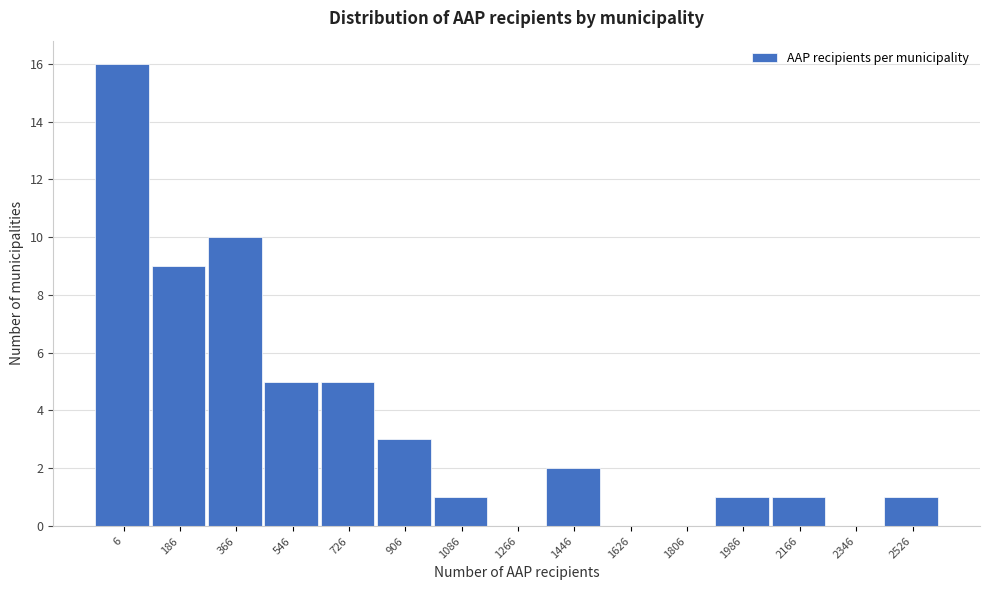

Reading left to right, list all the values displayed in this chart.

6=16	186=9	366=10	546=5	726=5	906=3	1086=1	1266=0	1446=2	1626=0	1806=0	1986=1	2166=1	2346=0	2526=1